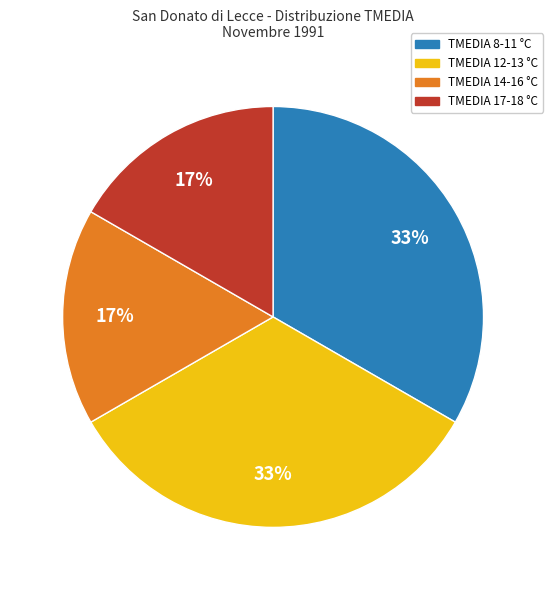

How many segments does this pie chart have?

4